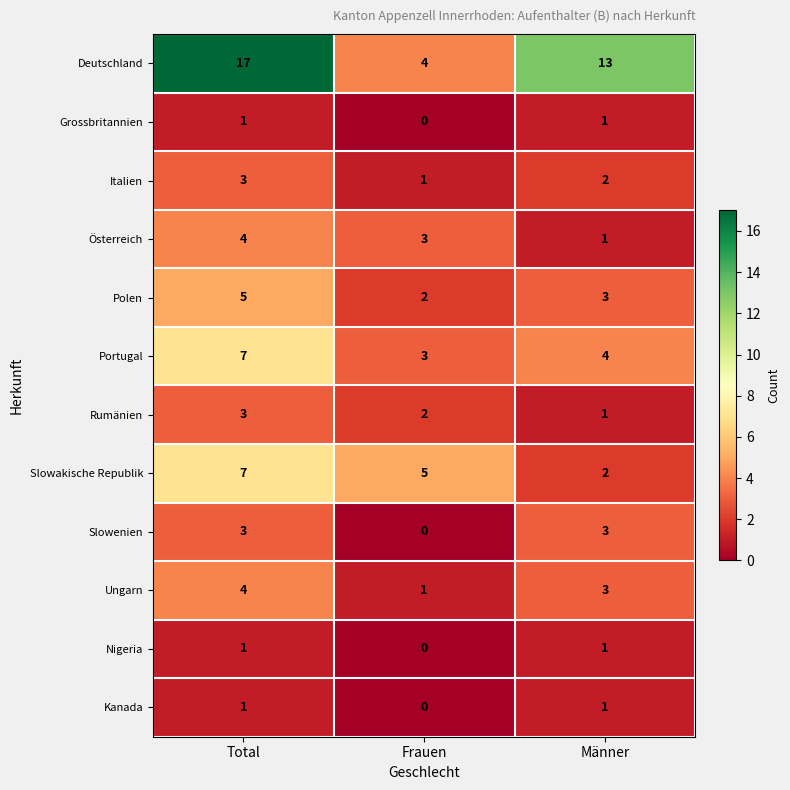

What is the difference between the highest and lowest values at Frauen?

5